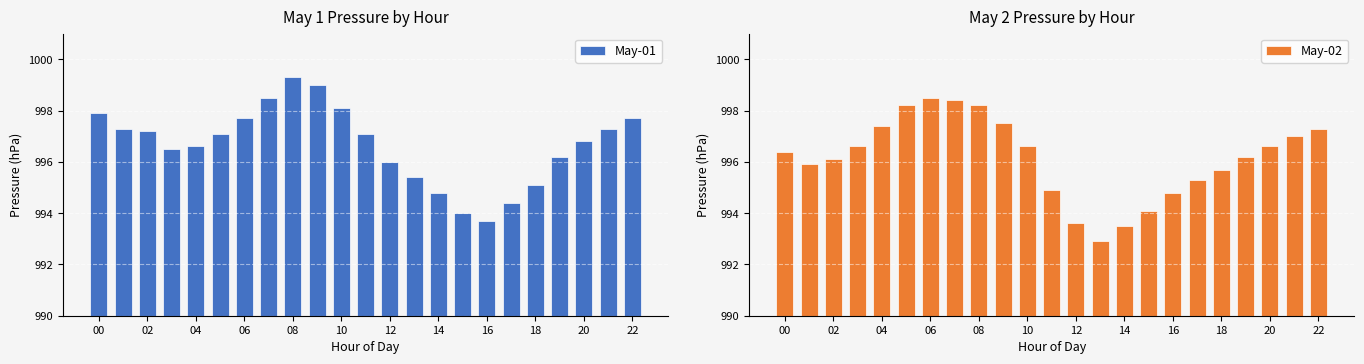

Count the number of categories in the chart.

23